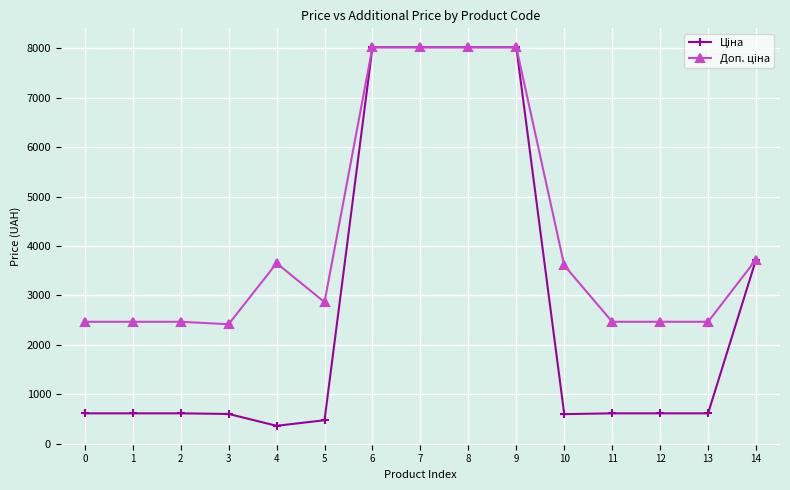

What is the spread (max minus min) of values at 11?

1851.4